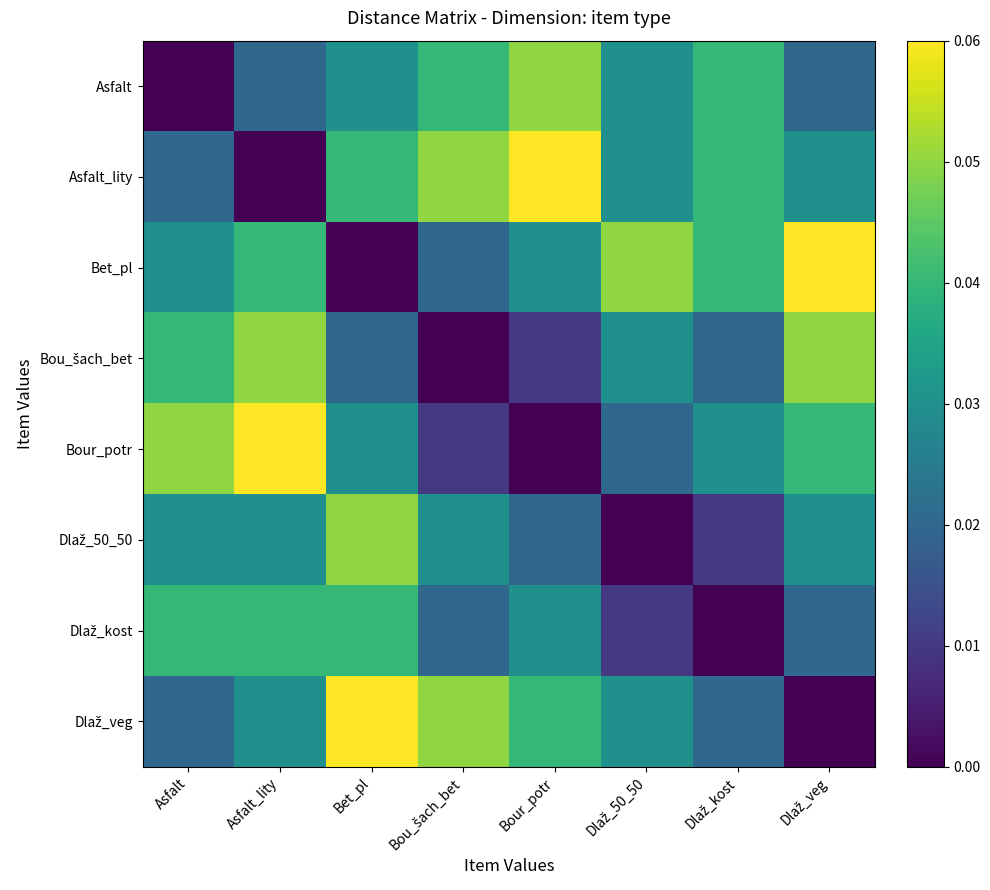

What is the maximum value shown in the chart?

0.1